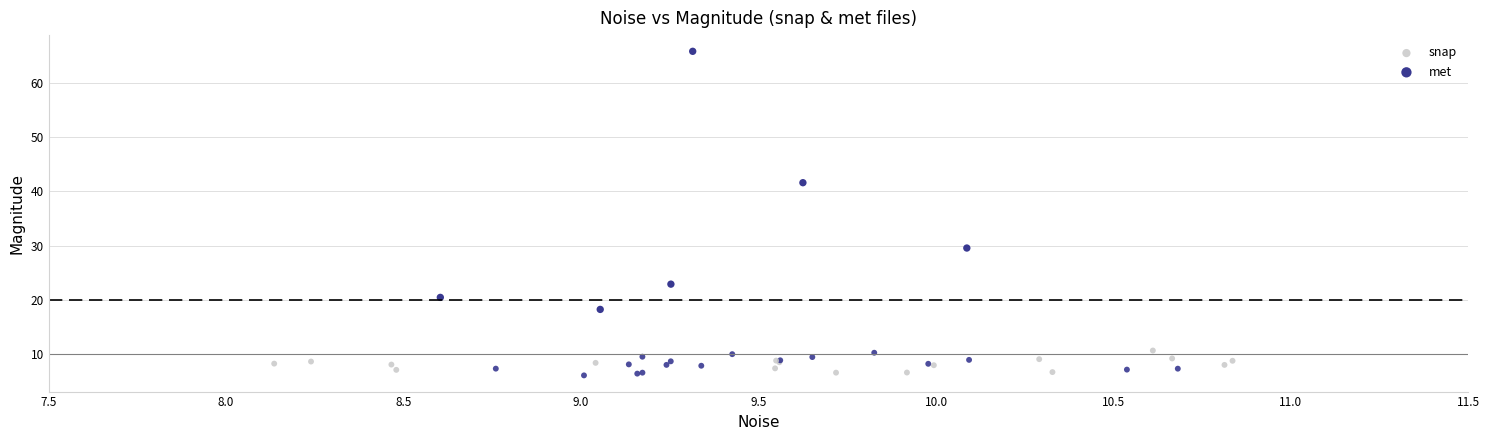

Which series contains the highest Y value?

met